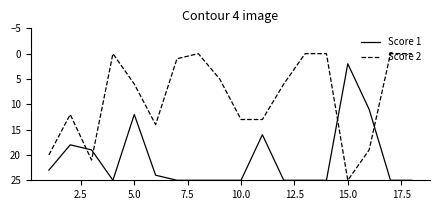

After their last crossing, which series has the higher values: Score 2 or Score 1?

Score 1